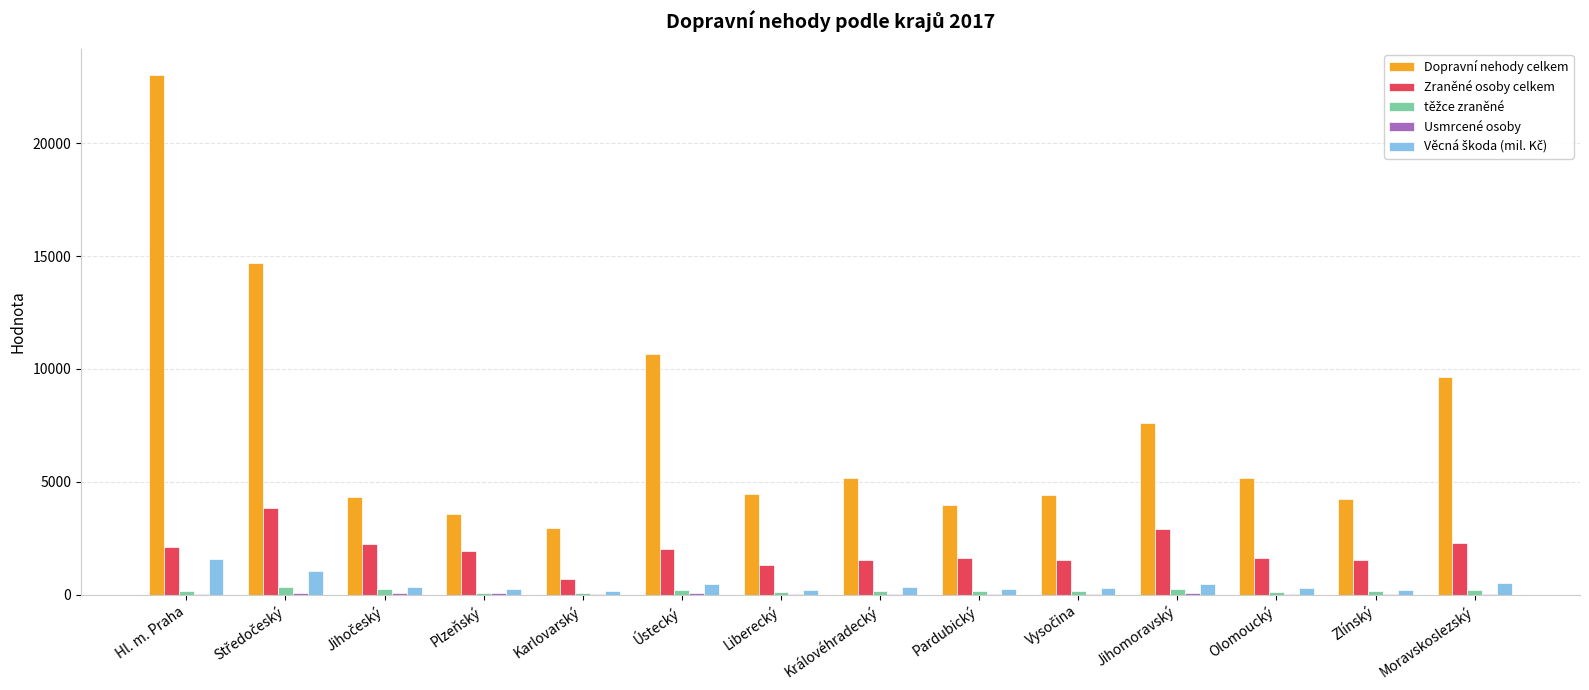

The Zraněné osoby celkem series shows 4958.8 at Jihomoravský. True or false?

False